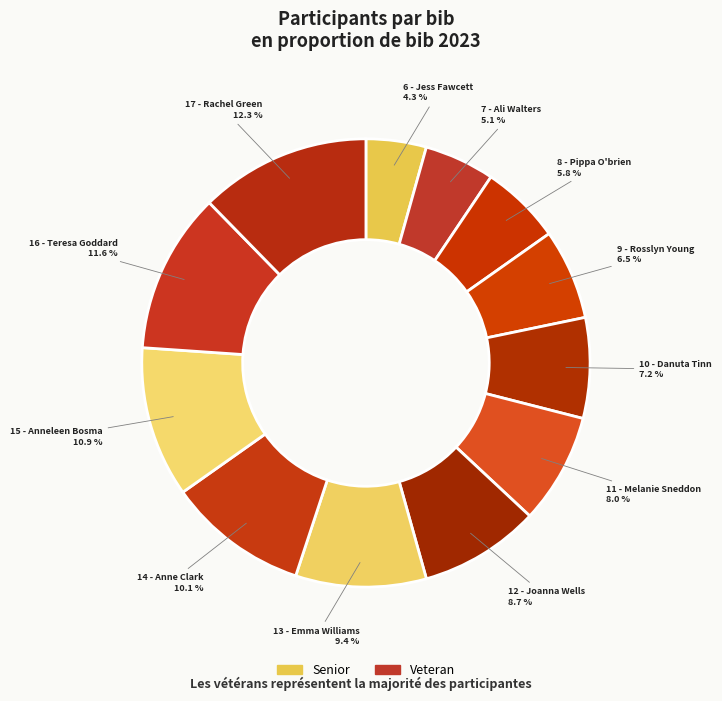

Rank the categories by value from highest to lowest.

17 - Rachel Green, 16 - Teresa Goddard, 15 - Anneleen Bosma, 14 - Anne Clark, 13 - Emma Williams, 12 - Joanna Wells, 11 - Melanie Sneddon, 10 - Danuta Tinn, 9 - Rosslyn Young, 8 - Pippa O'brien, 7 - Ali Walters, 6 - Jess Fawcett